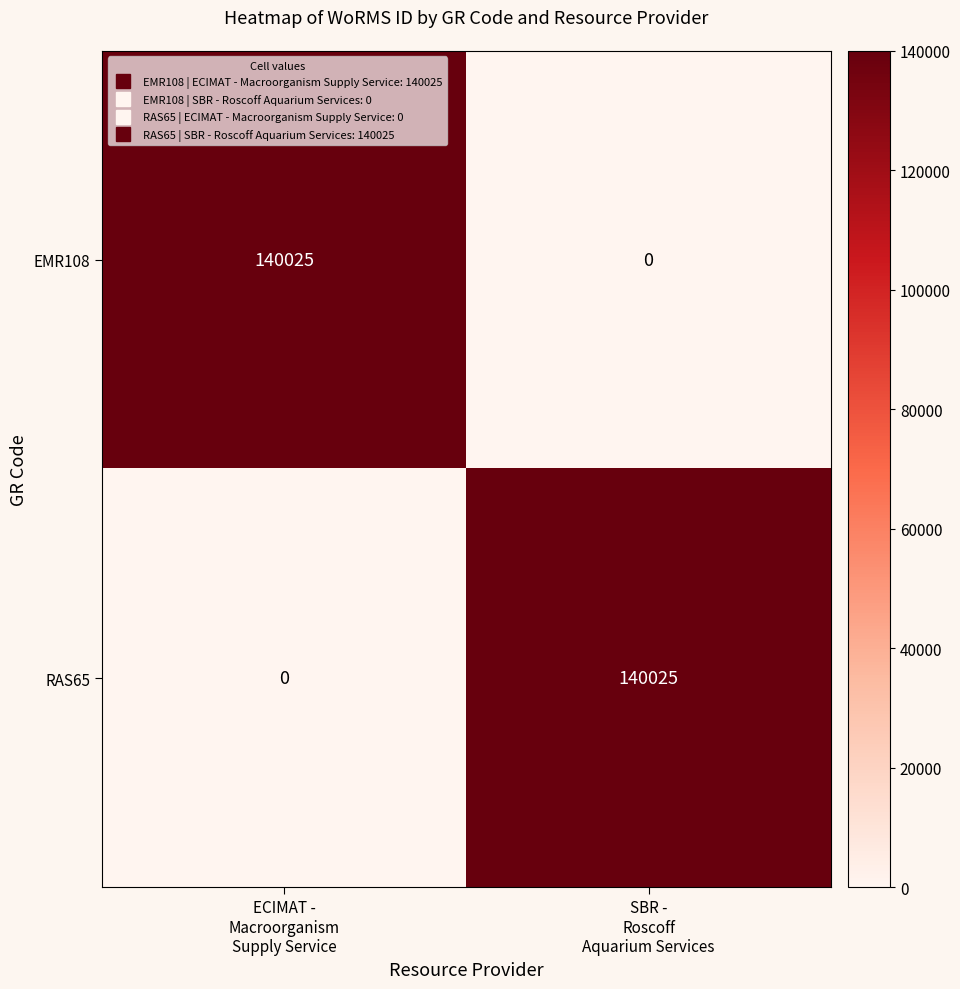

What is the maximum value for RAS65?

140025